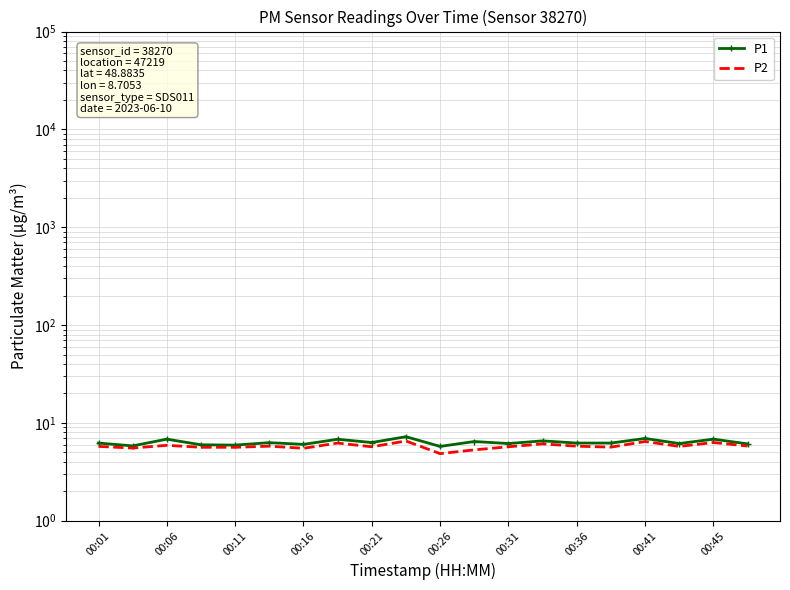

What is the difference between the maximum and minimum values in the P2 series?

1.7